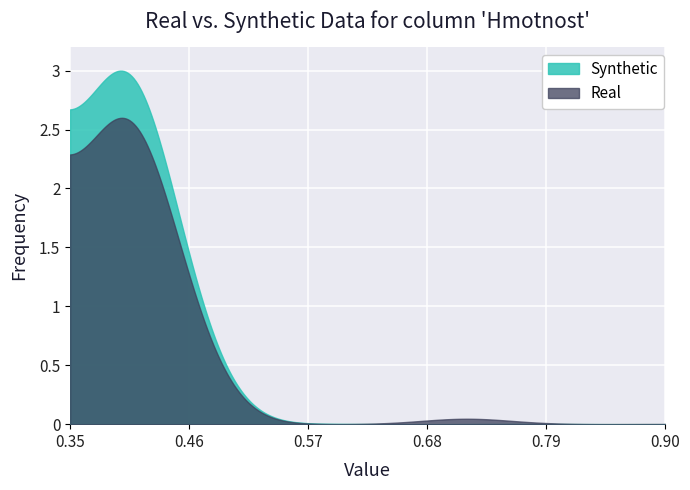

At 23, list the series in order from largest to smallest.

Synthetic, Real